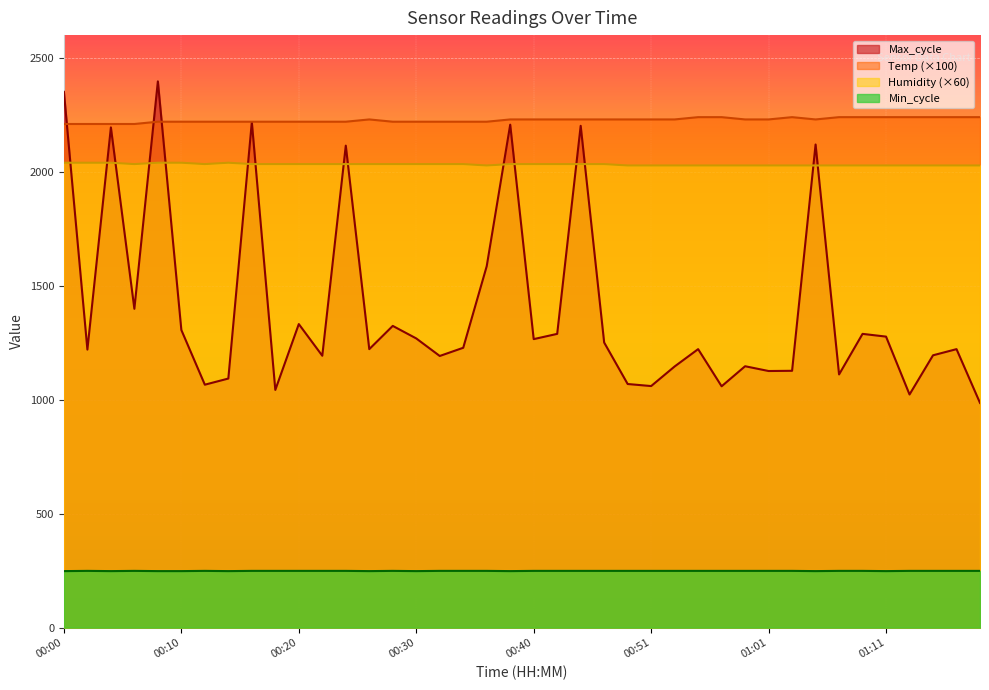

At which label does Max_cycle first exceed 1228?

00:00